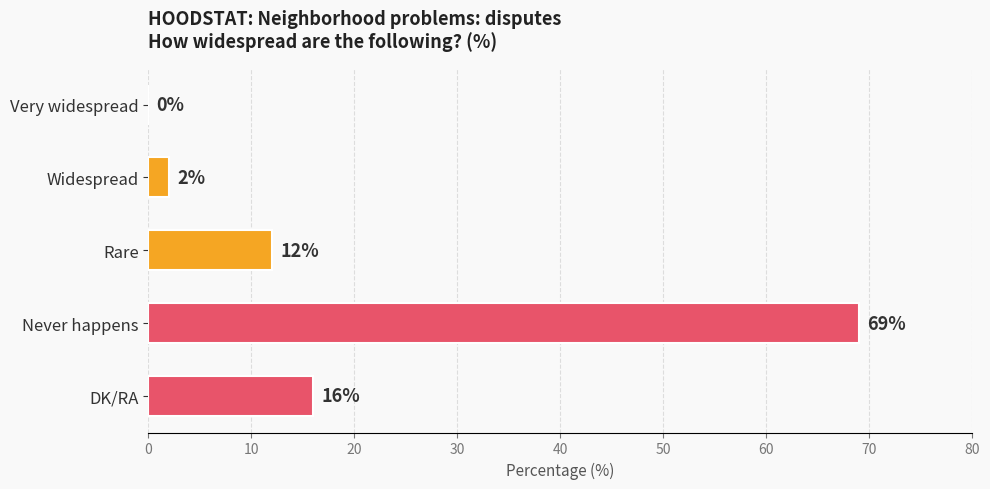

Where is the data nearest to the value 34?

DK/RA